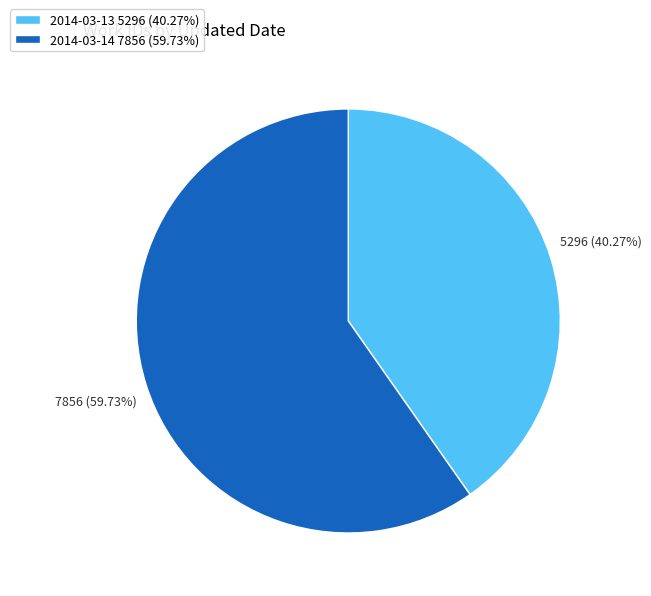

To the nearest percent, what percentage of the pie is 2014-03-14?

60%